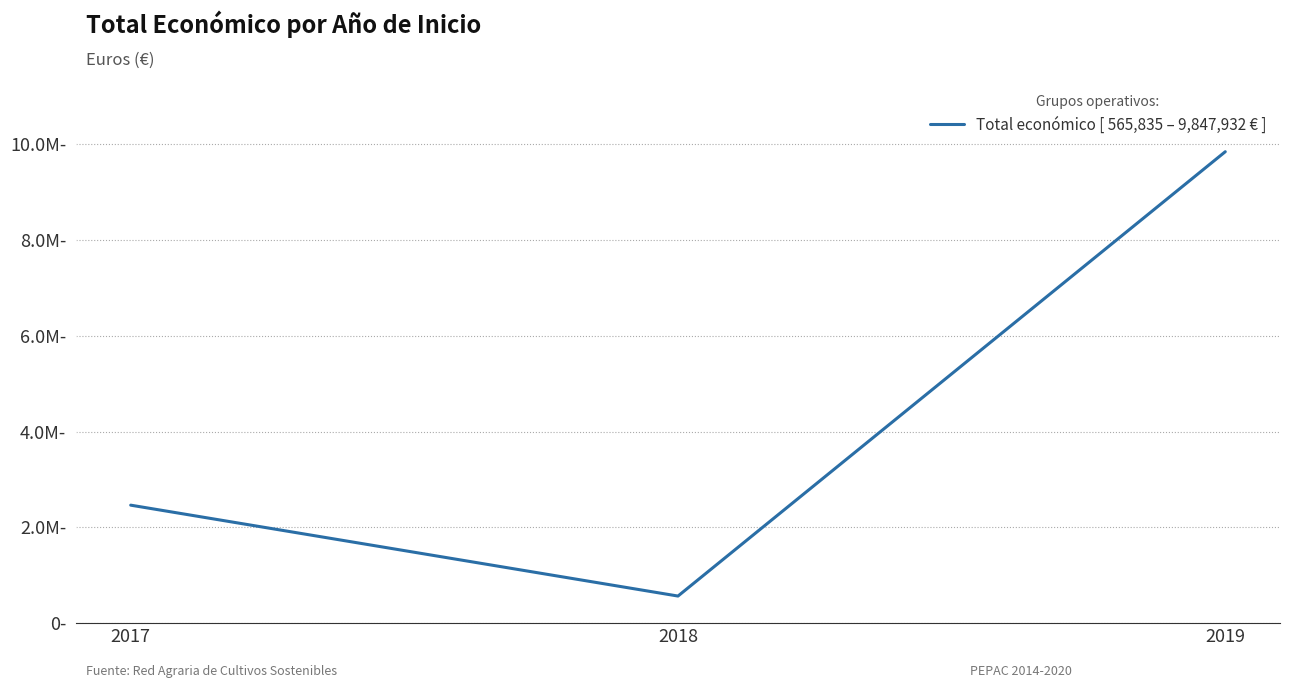

Does the chart have visible grid lines?

Yes